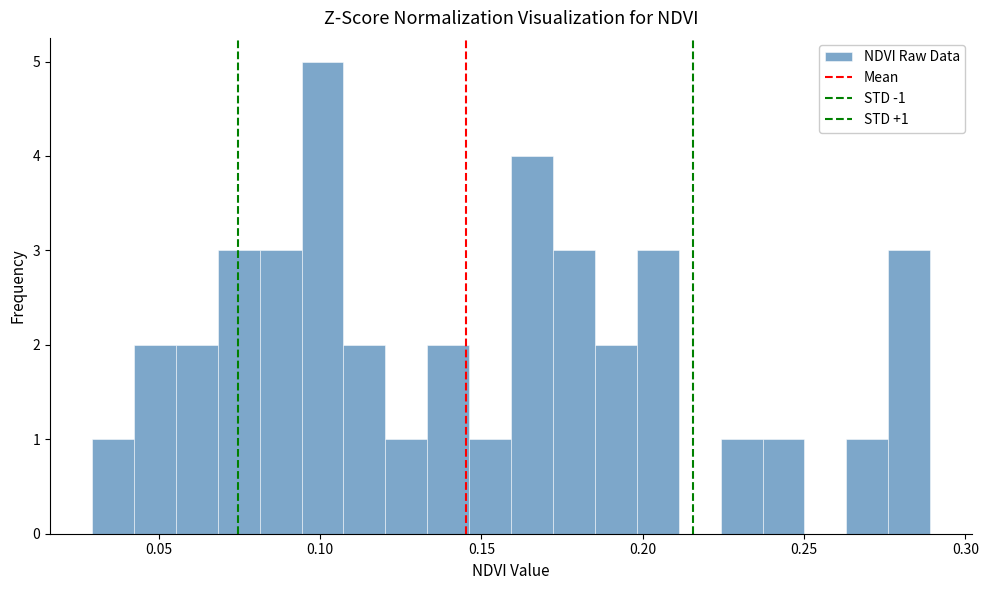

Around what value on the x-axis is the tallest bar? Give the approximate position of its centre, as read against the axis.

0.100